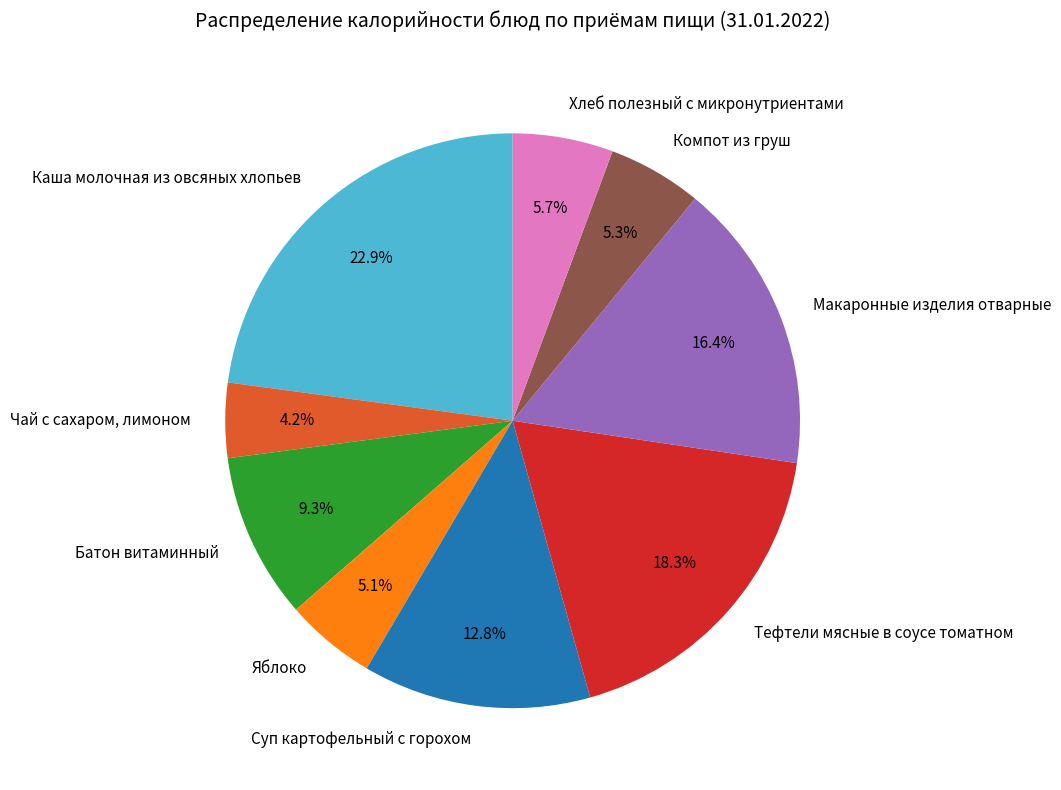

What percentage is the Батон витаминный slice, to the nearest percent?

9%